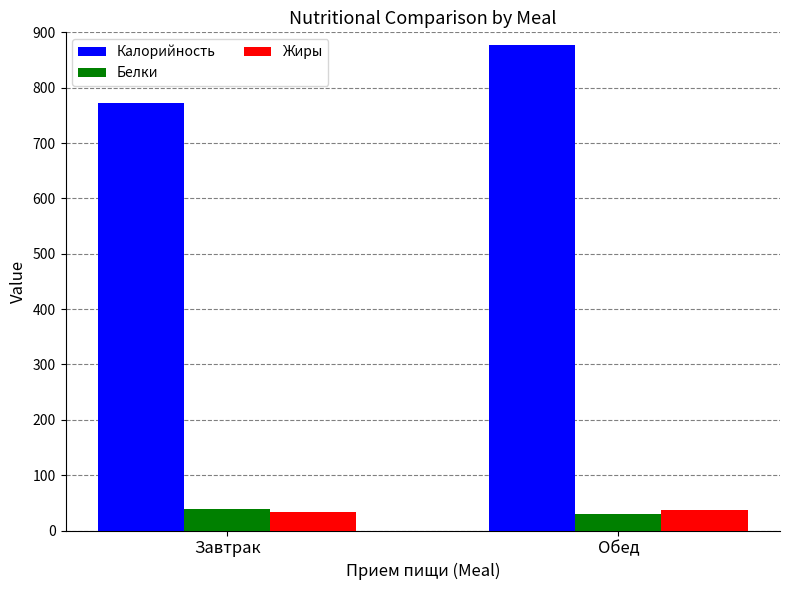

Between Завтрак and Обед, which series saw the biggest shift?

Калорийность